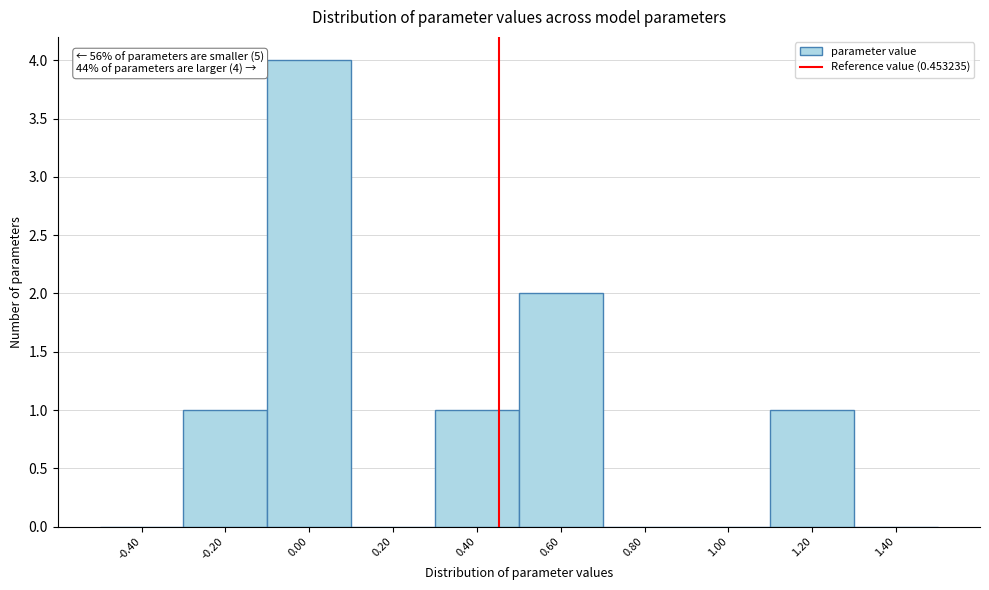

Over which range of the x-axis is the bar tallest?

-0.1 to 0.1